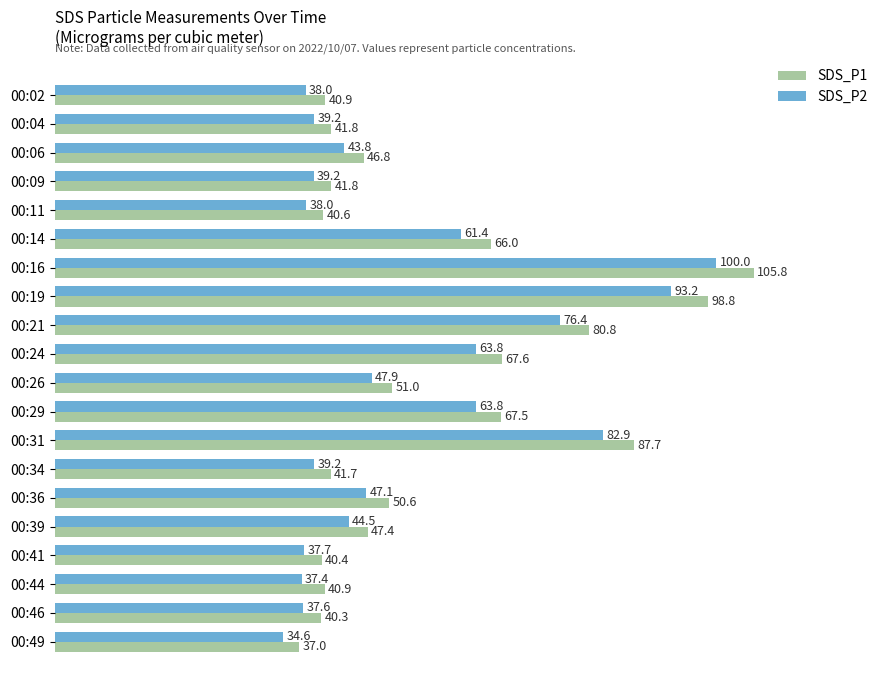

Is it true that SDS_P1 equals 118.7 at 00:14?

False